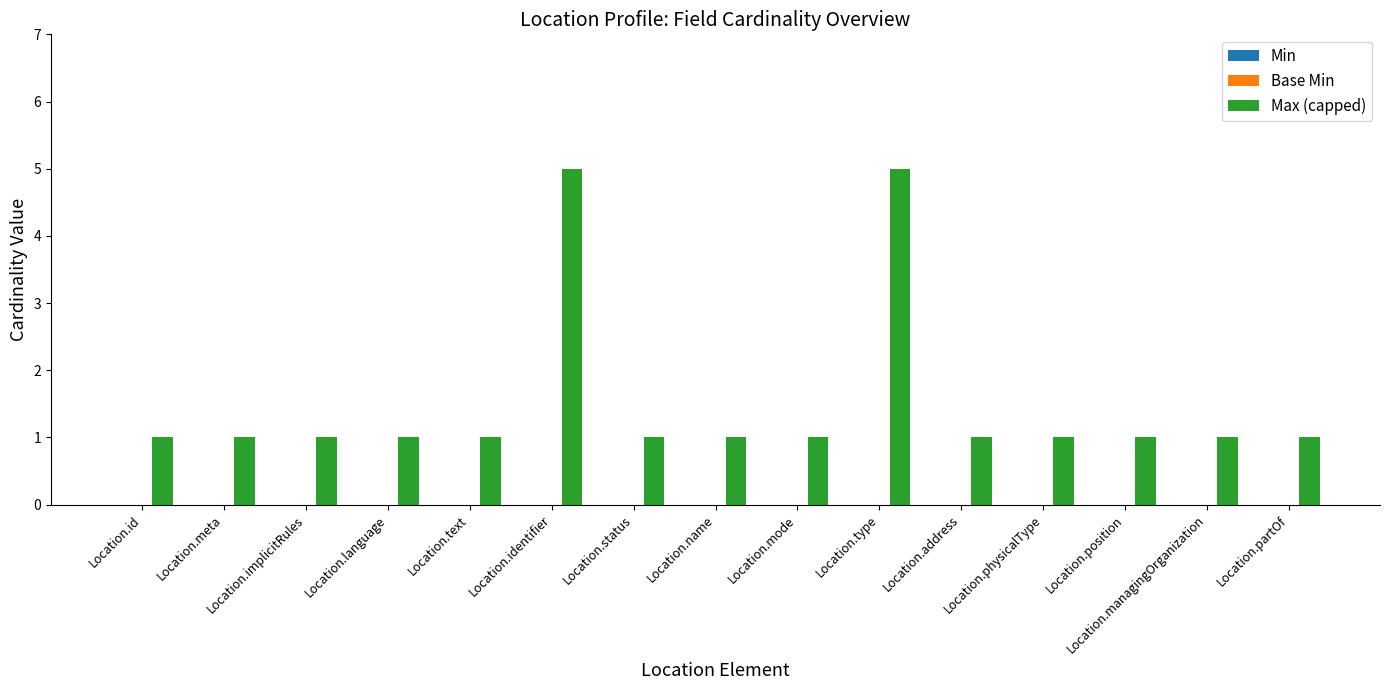

The chart shows a value of 5 at Location.type. True or false?

True